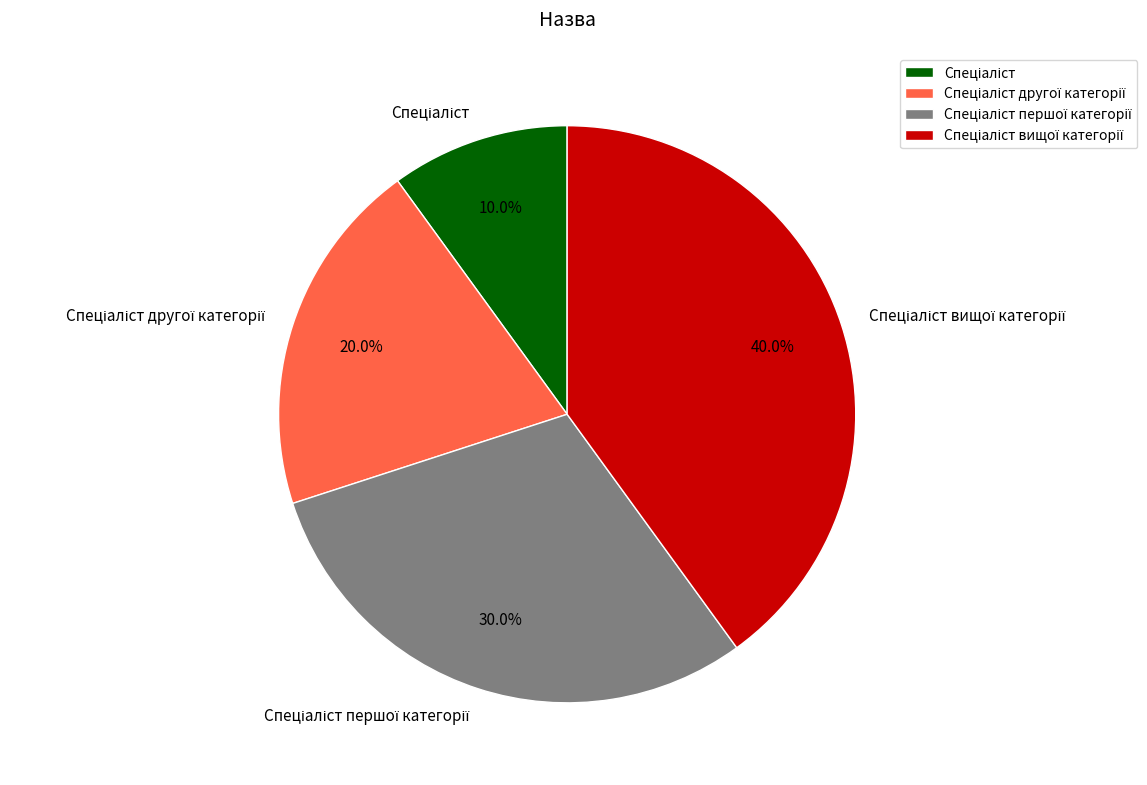

Does any single category account for the majority?

No